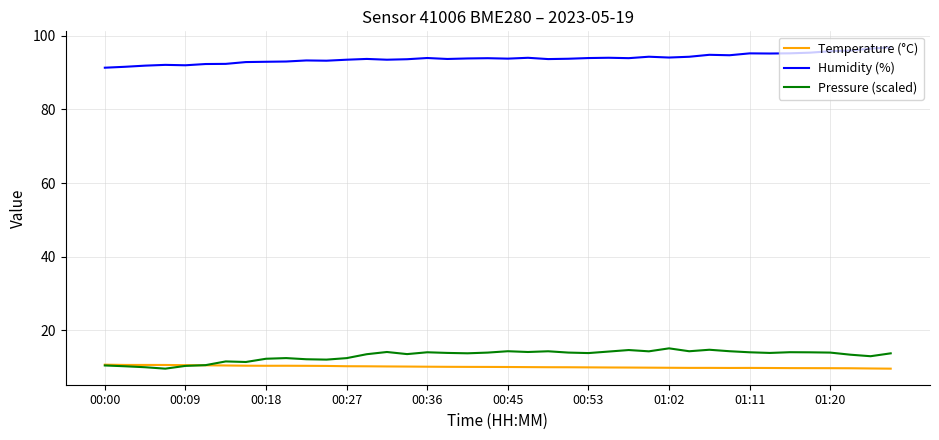

True or false: Humidity (%) and Pressure (scaled) cross at least once.

False